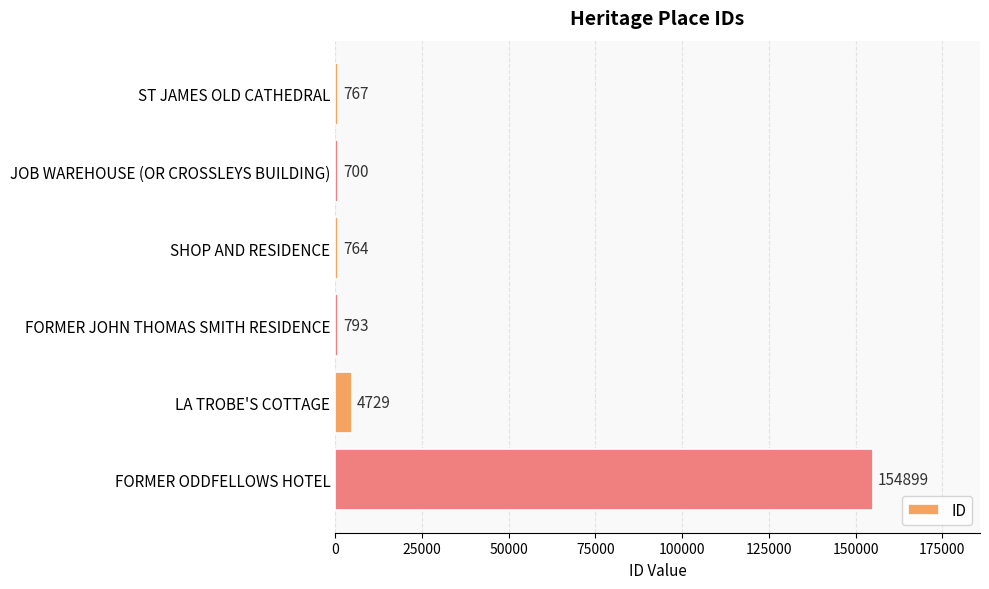

Is it true that the value at LA TROBE'S COTTAGE is 4729?

True